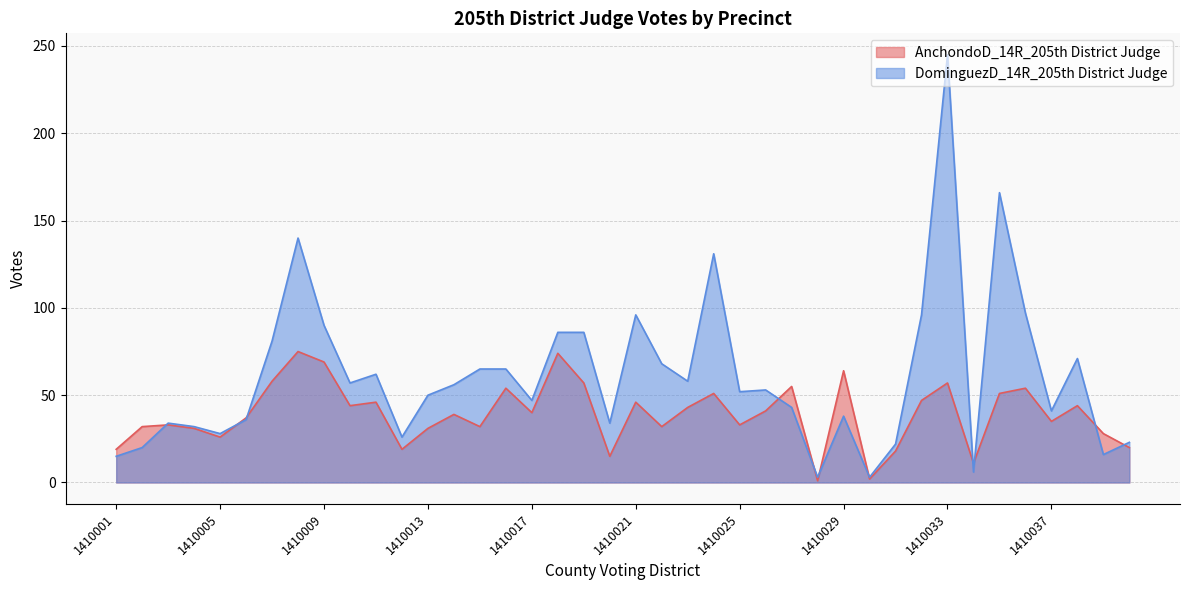

Reading left to right, extract all data points from this chart.

AnchondoD_14R_205th District Judge: 19	32	33	31	26	37	58	75	69	44	46	19	31	39	32	54	40	74	57	15	46	32	43	51	33	41	55	1	64	2	18	47	57	11	51	54	35	44	28	20
DominguezD_14R_205th District Judge: 15	20	34	32	28	36	81	140	90	57	62	26	50	56	65	65	47	86	86	34	96	68	58	131	52	53	43	3	38	3	22	96	245	6	166	97	41	71	16	23